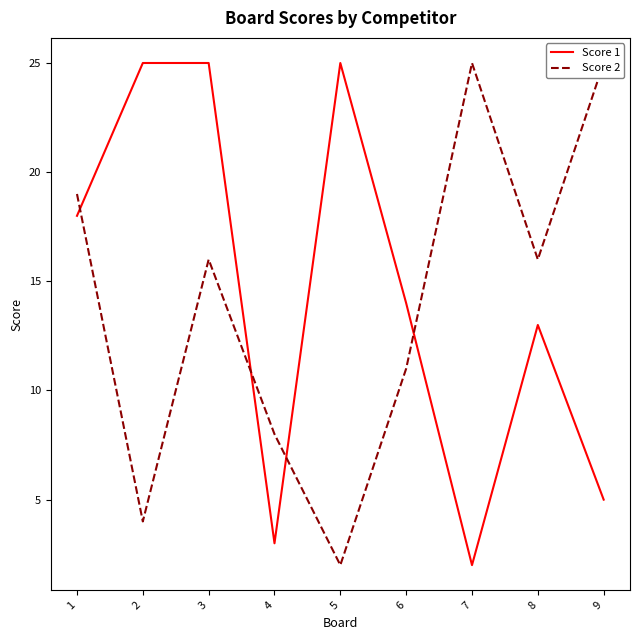

Where do Score 2 and Score 1 first cross each other?

1 and 2